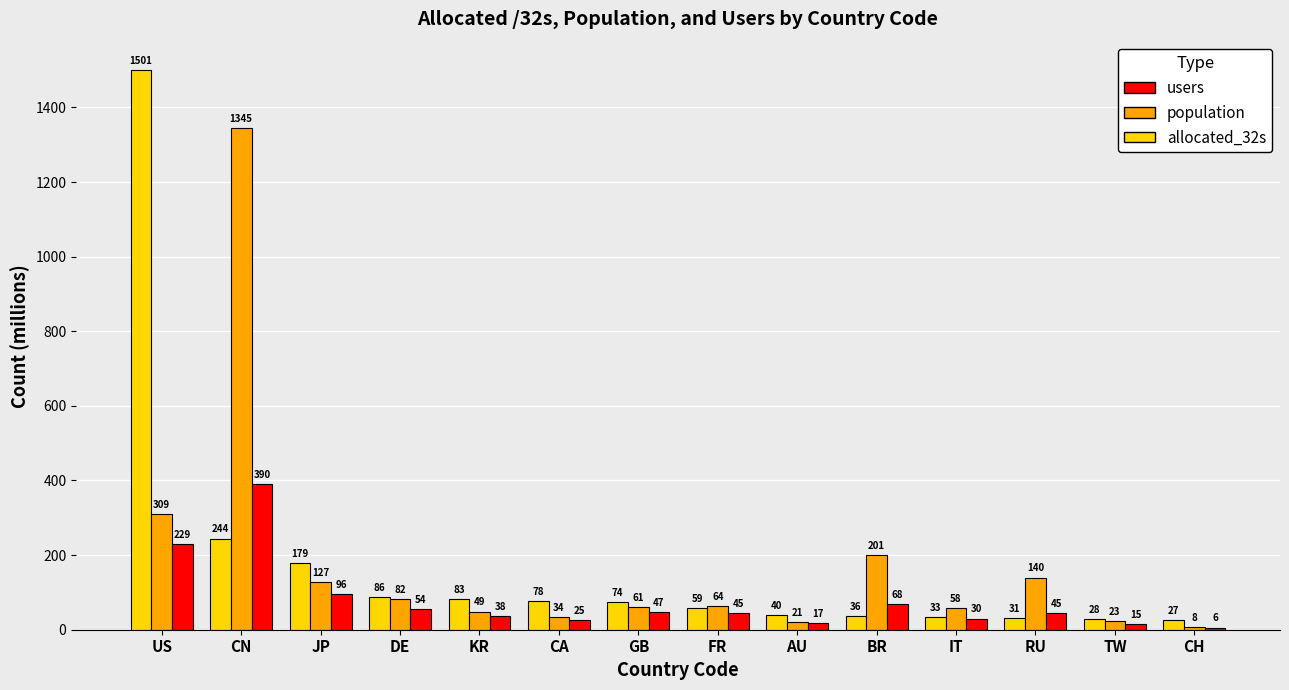

The value of population at US is 518.8. True or false?

False